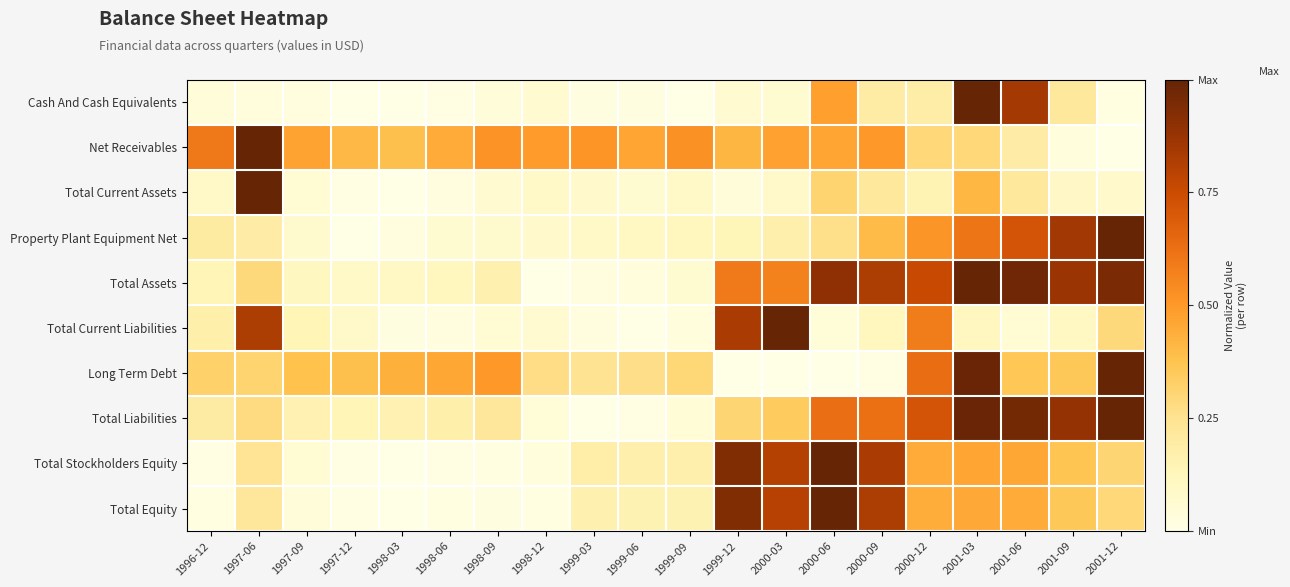

What is the total value across all series at 2001-03?

6.3